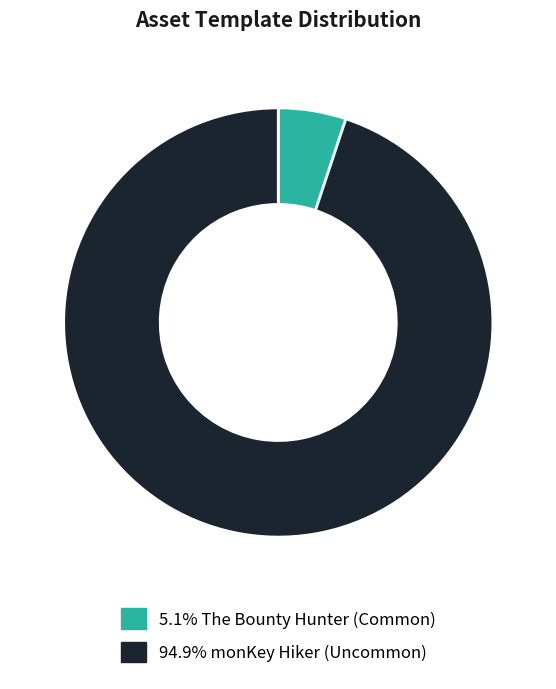

Is there a majority slice in this chart?

Yes